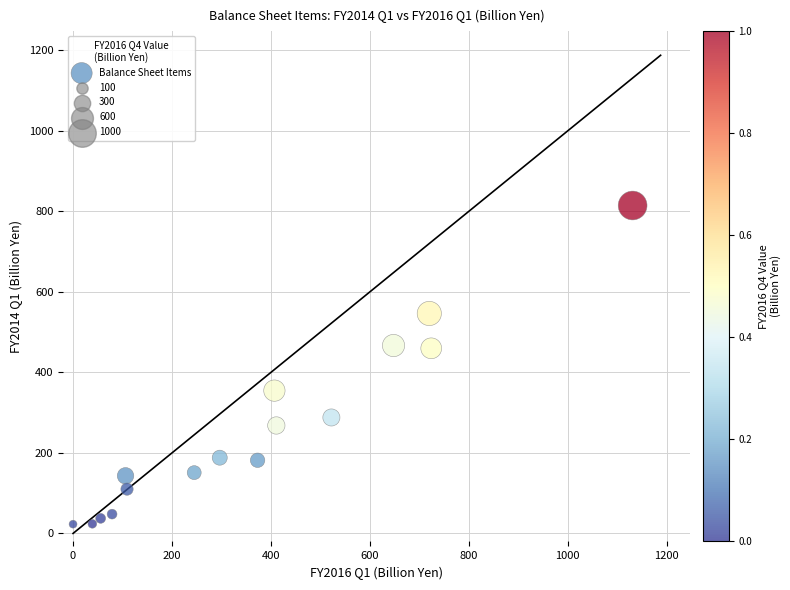

Count the number of points in this scatter plot.

16